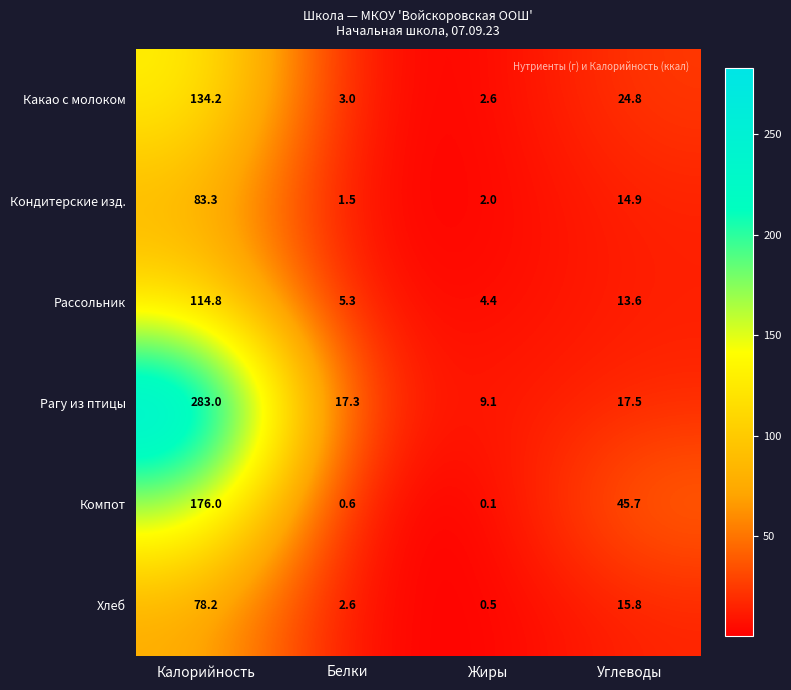

Which series has the largest total across all categories?

Рагу из птицы